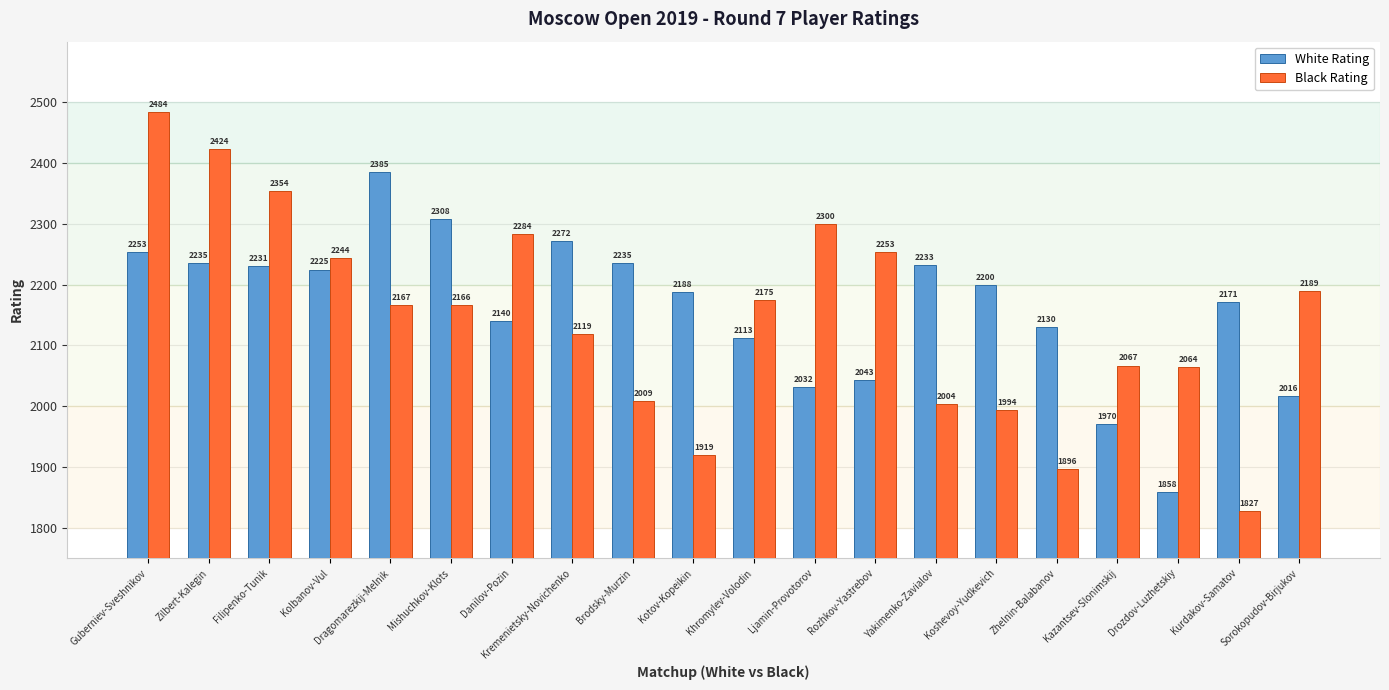

At how many categories does at least one series exceed 2268?

8